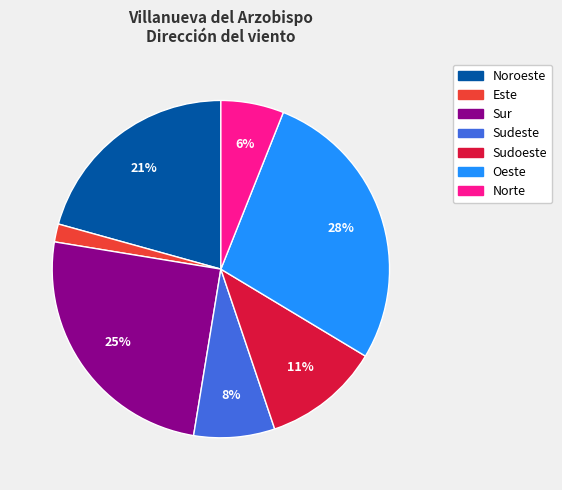

Does any single category account for the majority?

No